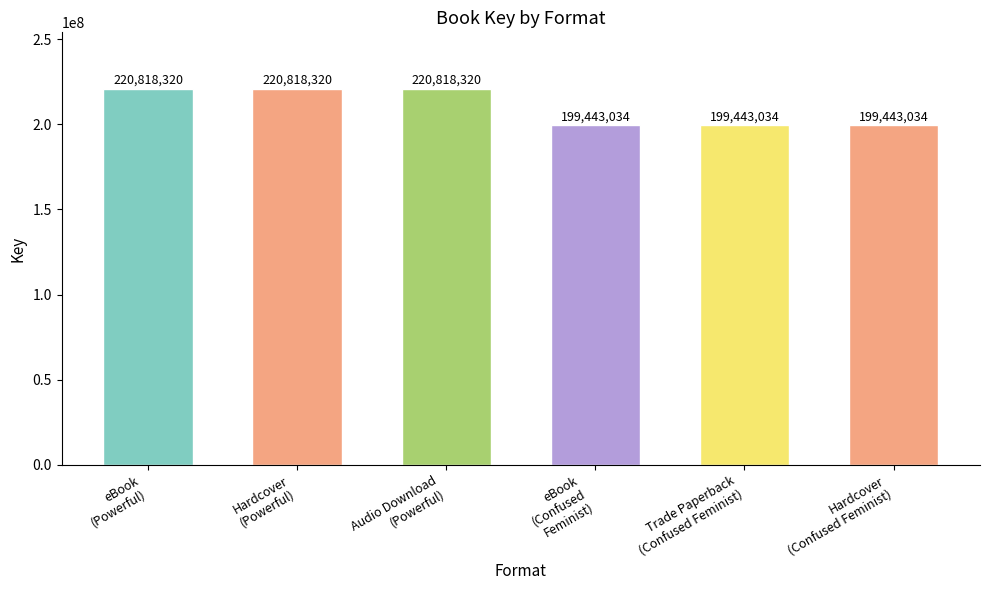

What is the value of the 2nd bar from the left?

220818320